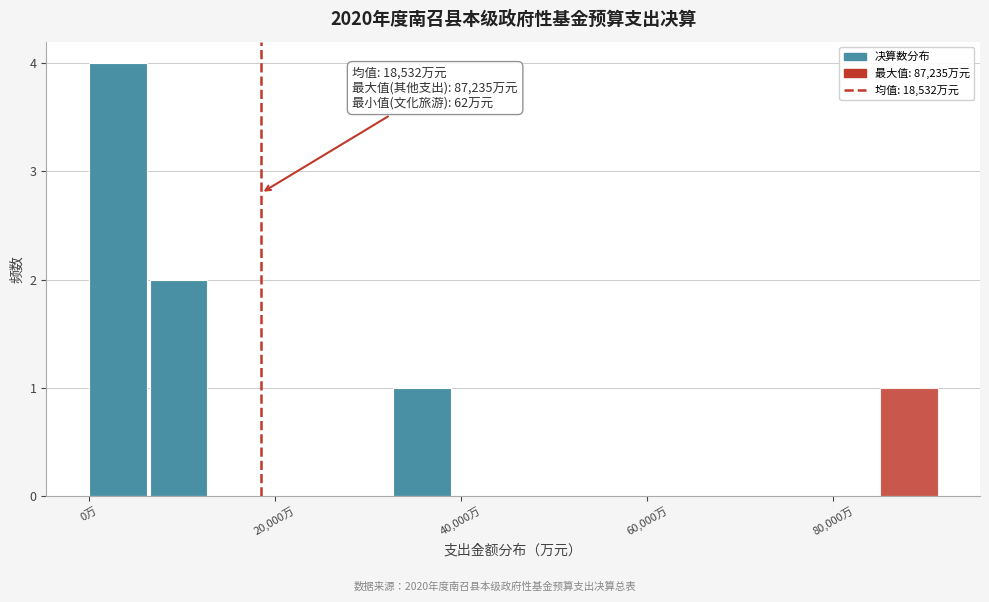

Read against the x-axis, roughly where is the centre of the tallest bar?

4000